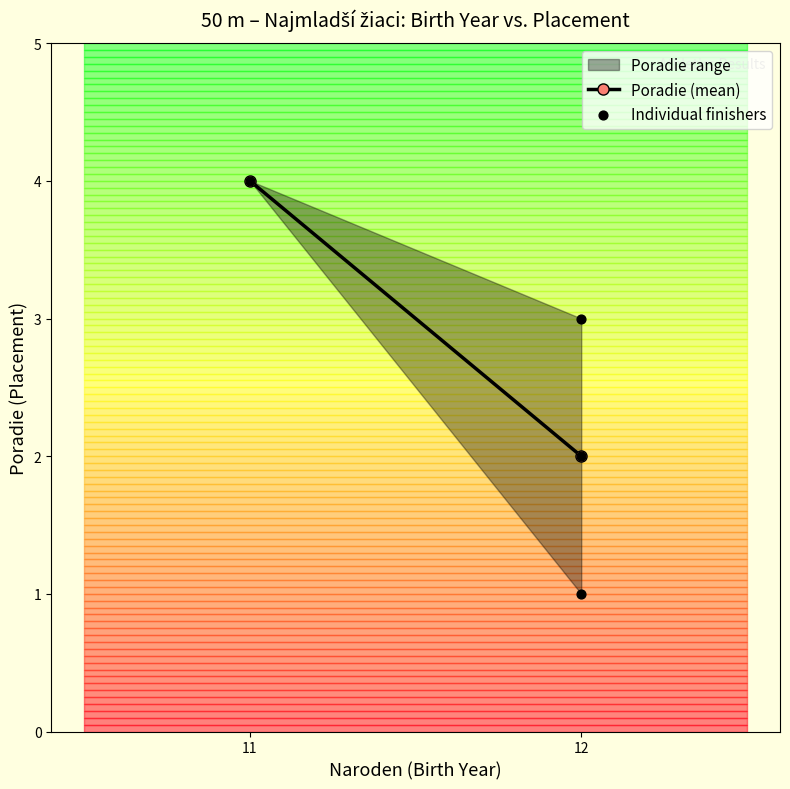

What is the range of Y values (max minus min)?

3